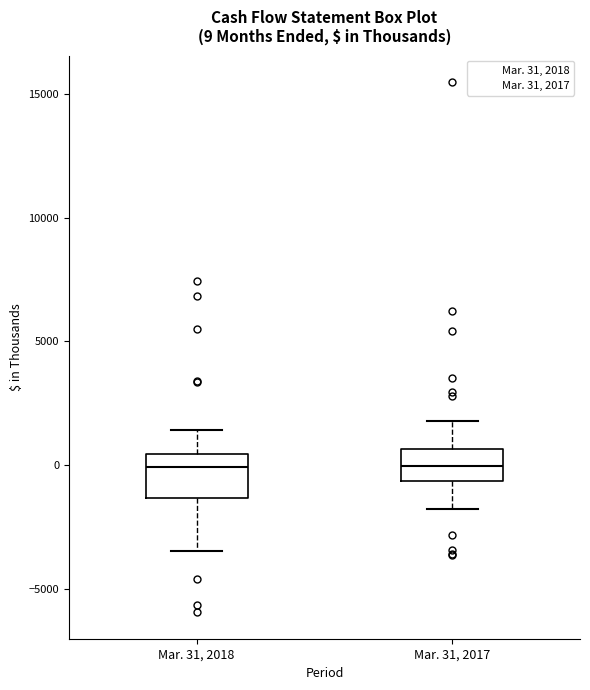

Comparing the boxes themselves (not the whiskers), which one is the tallest?

Mar. 31, 2018